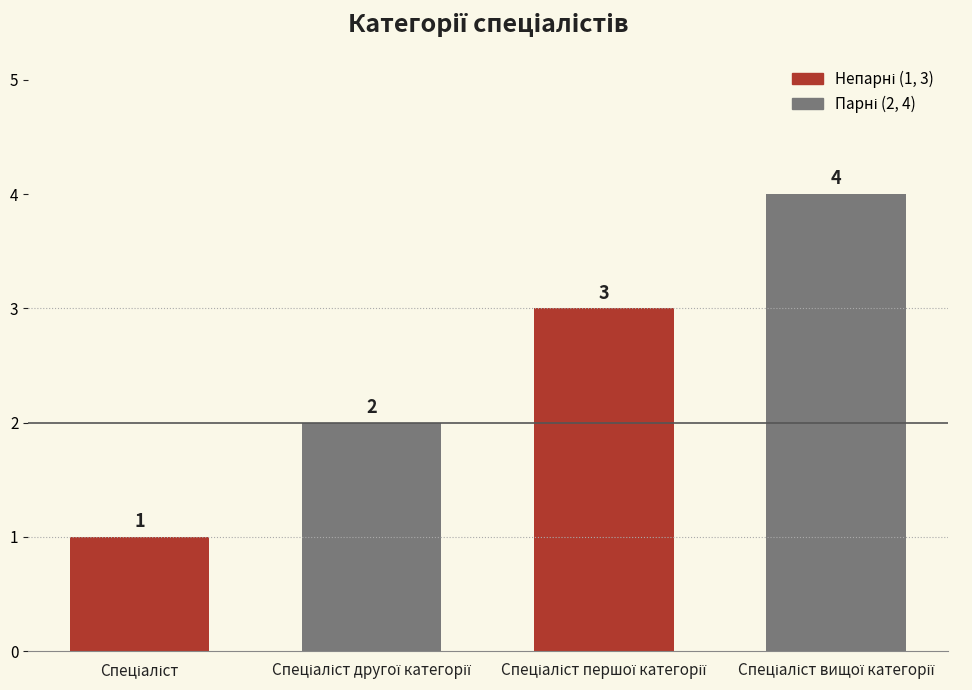

What is the greatest value displayed?

4